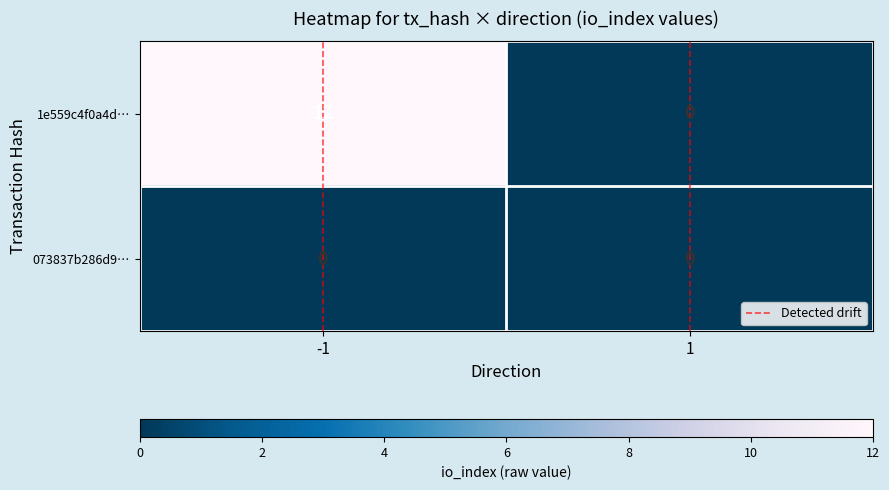

True or false: 1e559c4f0a4d… has a value of 12 at -1.

True